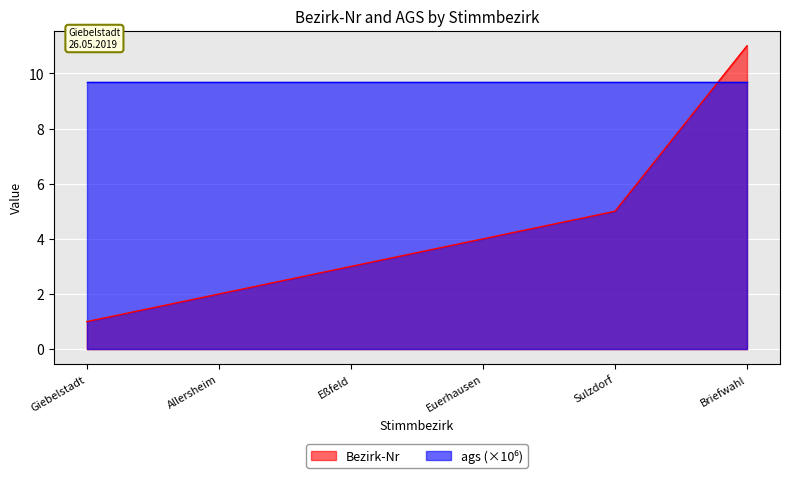

What is the ratio of the value at Sulzdorf to the value at Euerhausen?

1.2